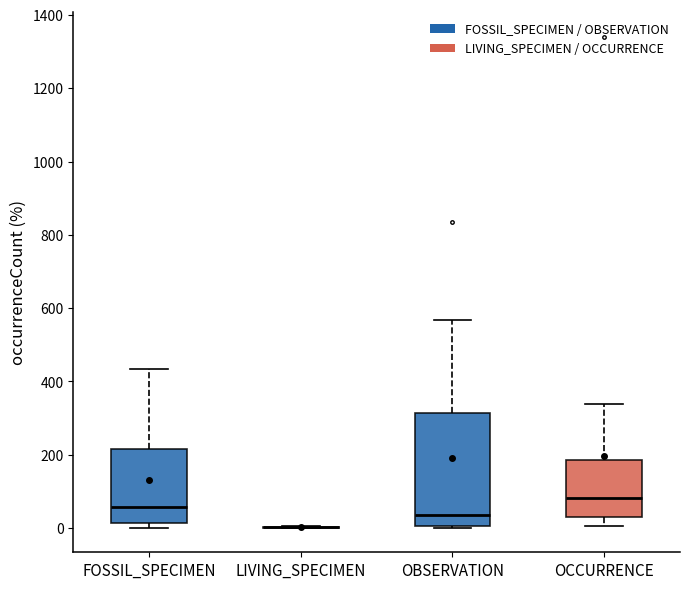

Which box is the tallest, from its lower edge to its upper edge?

OBSERVATION